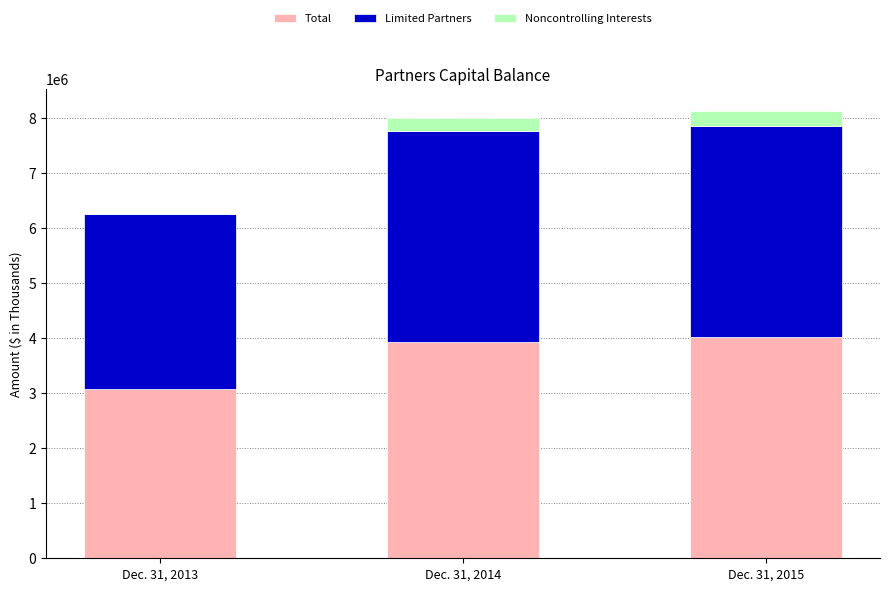

Does the chart contain stacked bars?

Yes